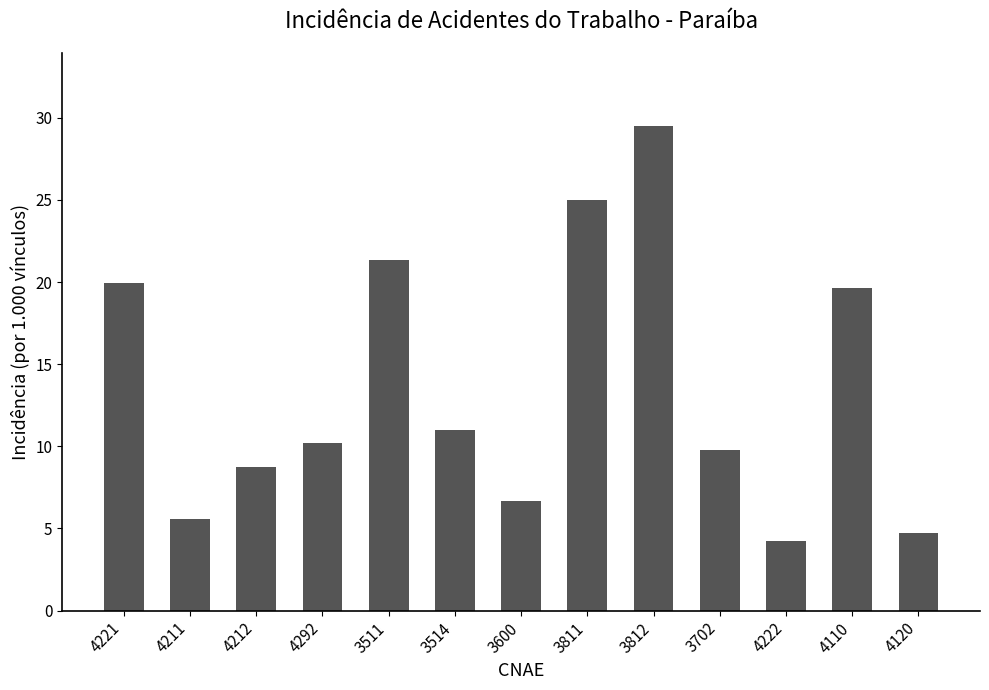

Count the number of data series in this chart.

1